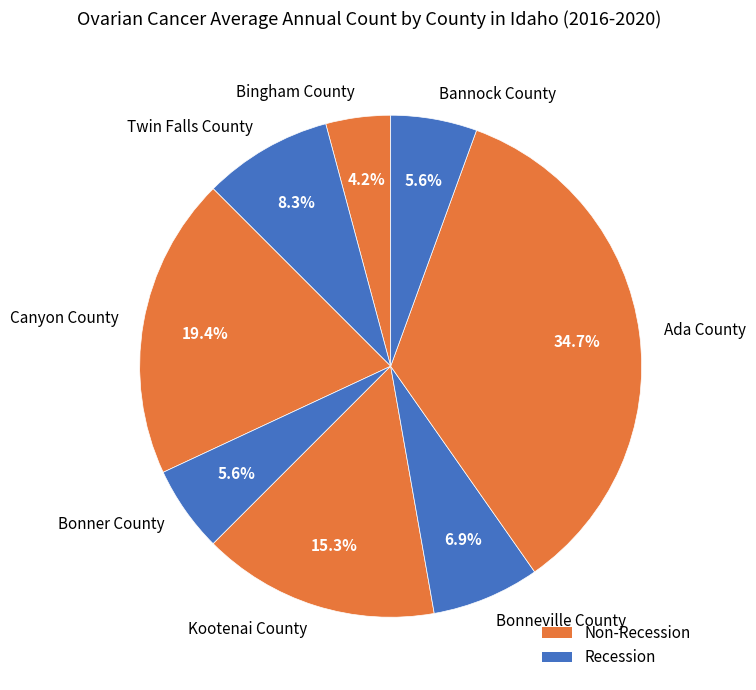

Is Ada County the majority of the pie?

No